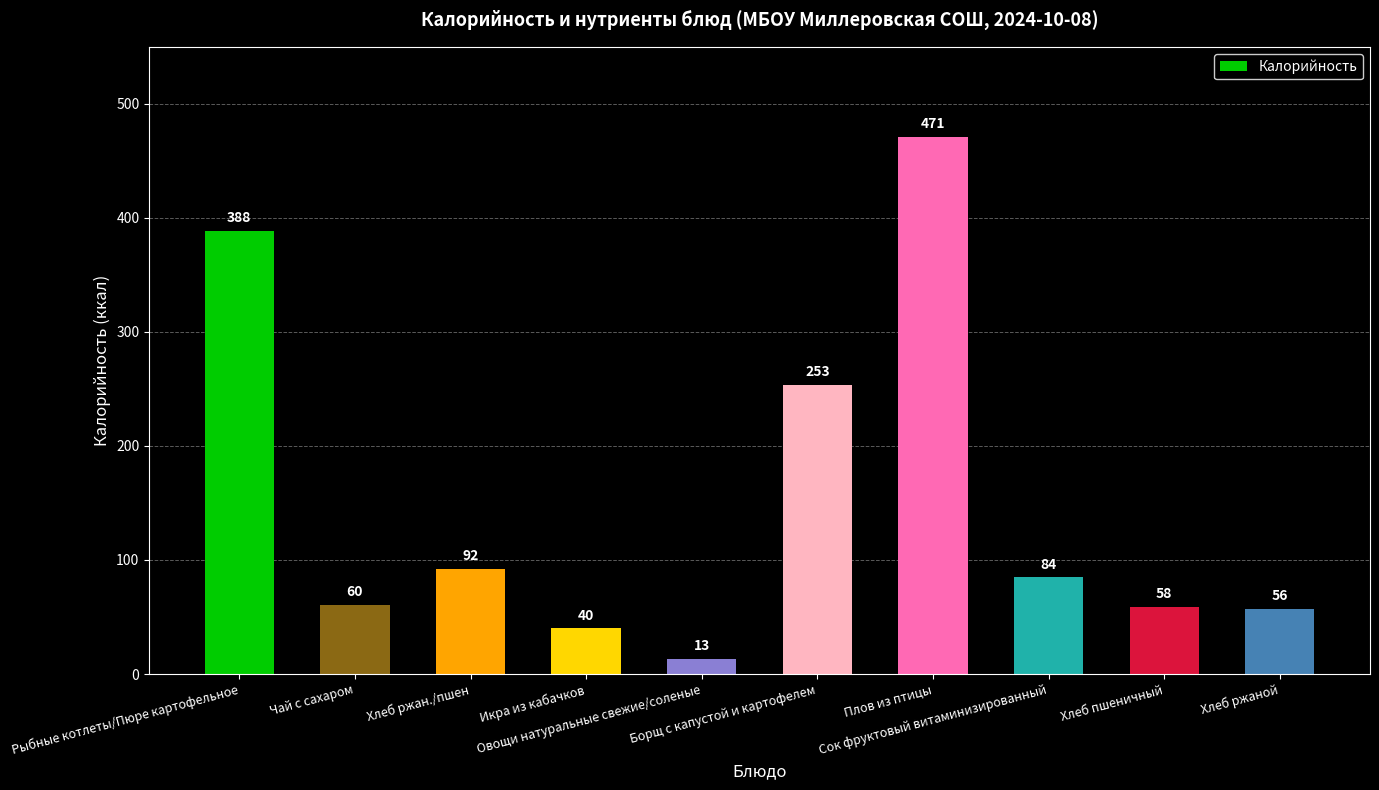

List the labels in order of value, largest first.

Плов из птицы, Рыбные котлеты/Пюре картофельное, Борщ с капустой и картофелем, Хлеб ржан./пшен, Сок фруктовый витаминизированный, Чай с сахаром, Хлеб пшеничный, Хлеб ржаной, Икра из кабачков, Овощи натуральные свежие/соленые